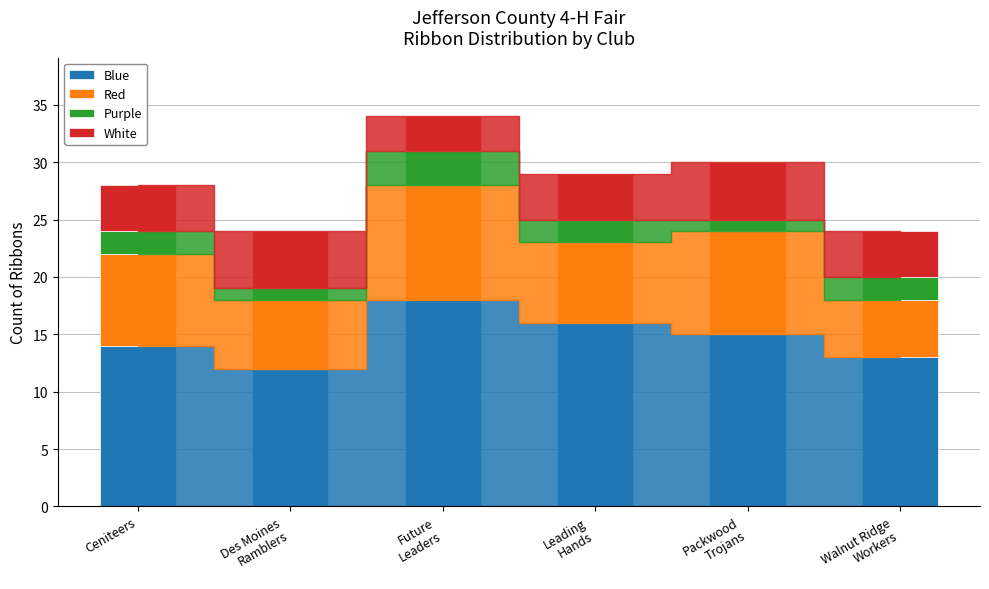

What is the lowest value of the Blue series?

12